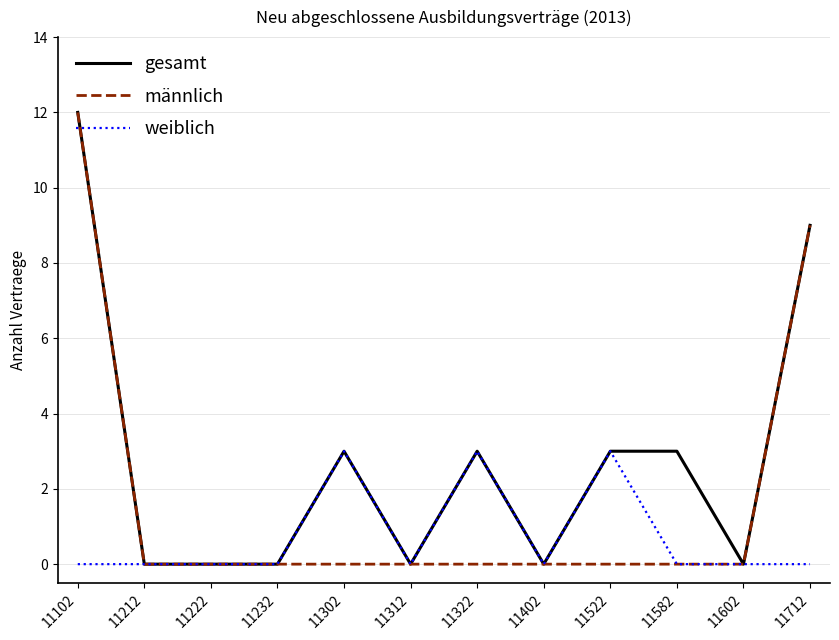

Is the value of männlich at 11582 greater than the value of gesamt at 11322?

No